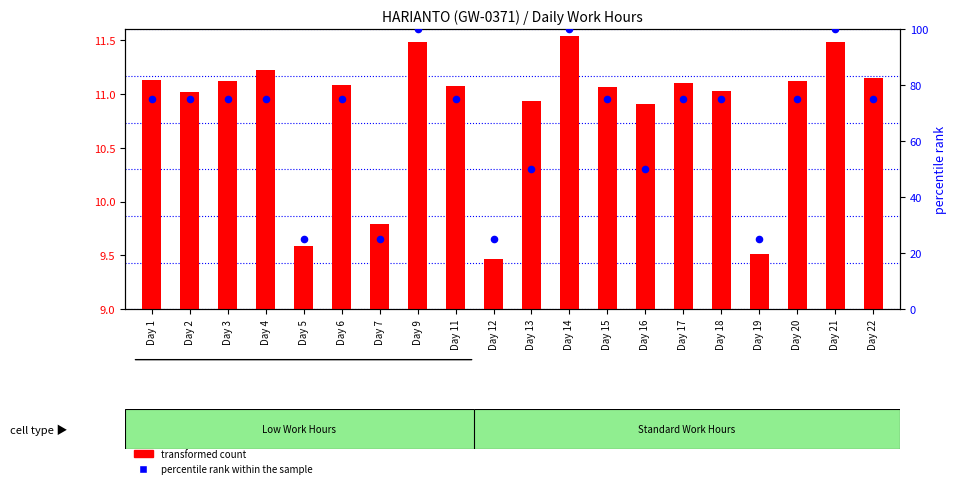

Which has a higher value, Day 14 or Day 22?

Day 14